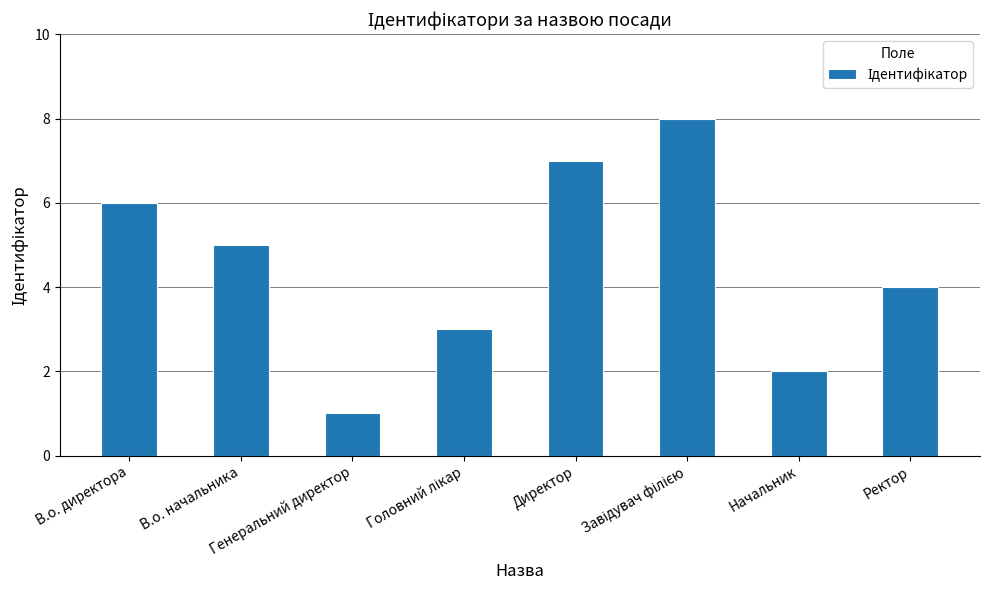

What is the maximum value shown in the chart?

8